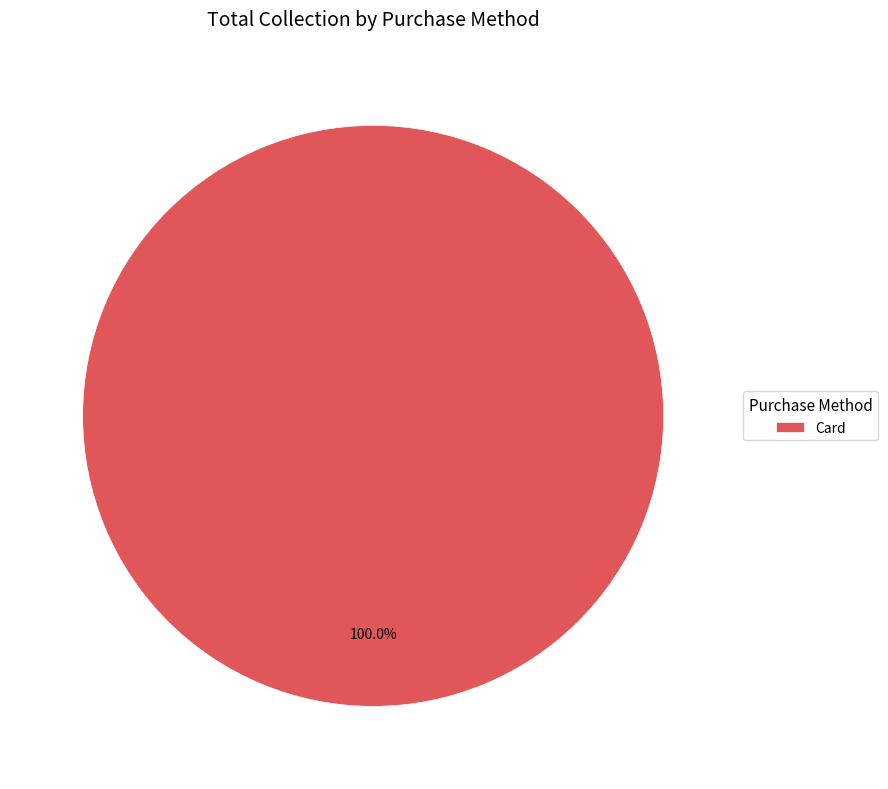

How many segments does this pie chart have?

1